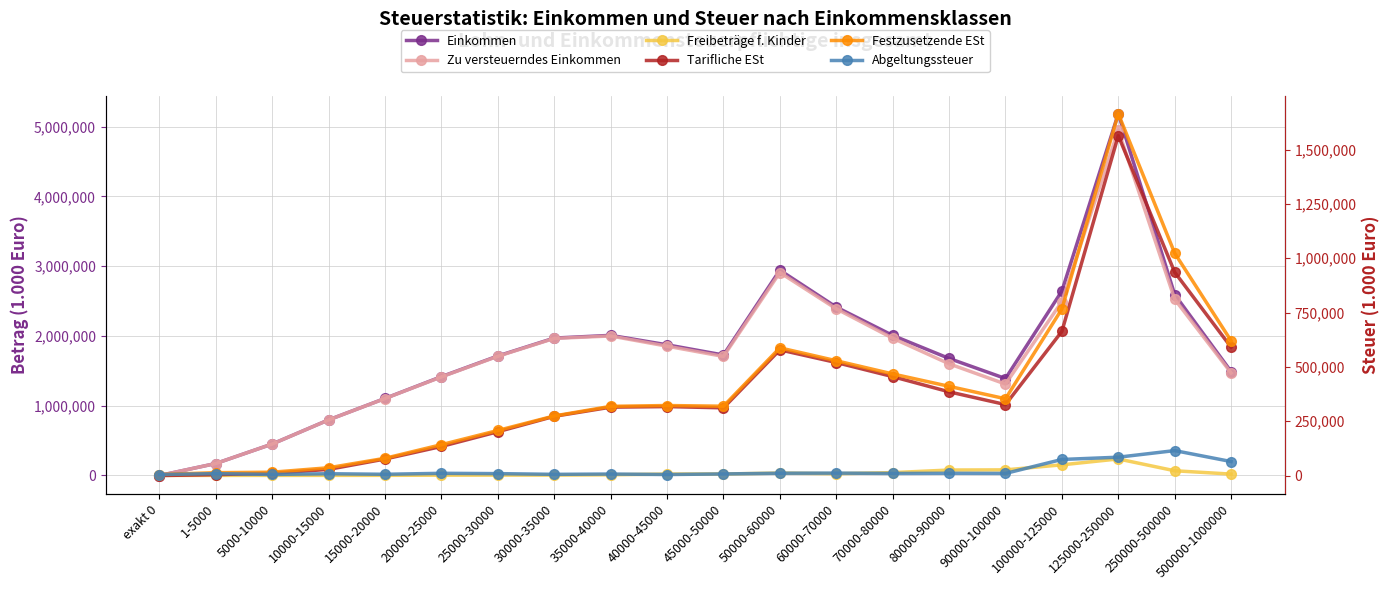

Which series has the largest total across all categories?

Einkommen (1000 Euro)